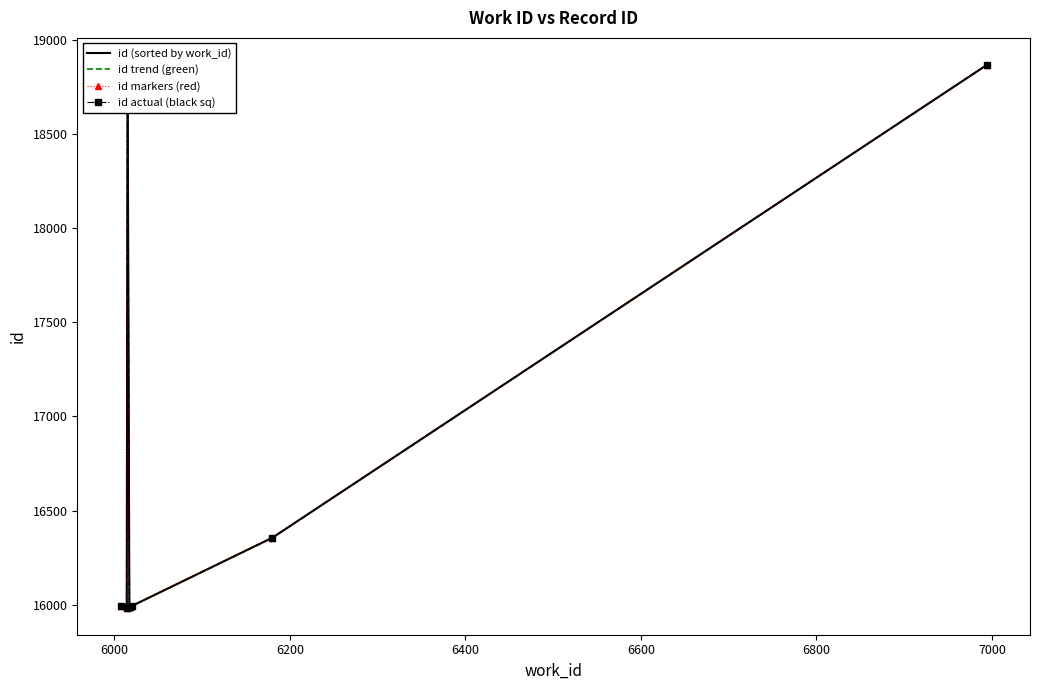

How many series are shown in this chart?

4